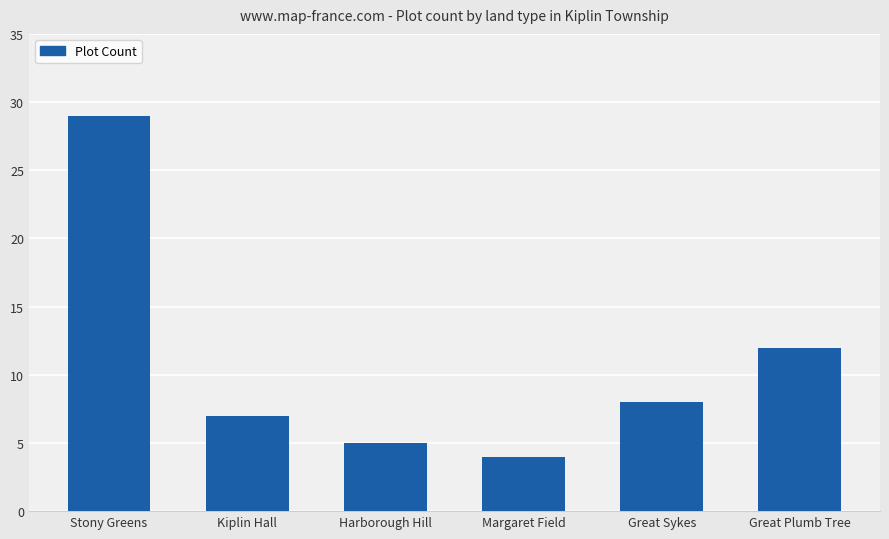

Which category has the lowest value across all series?

Margaret Field